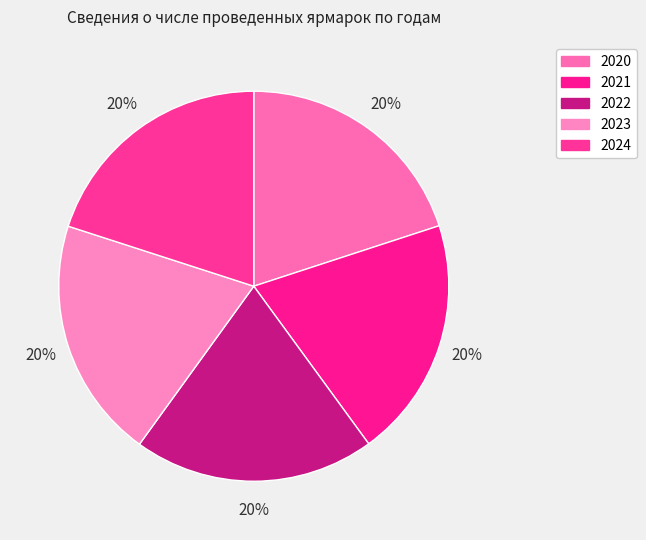

Does any single category account for the majority?

No